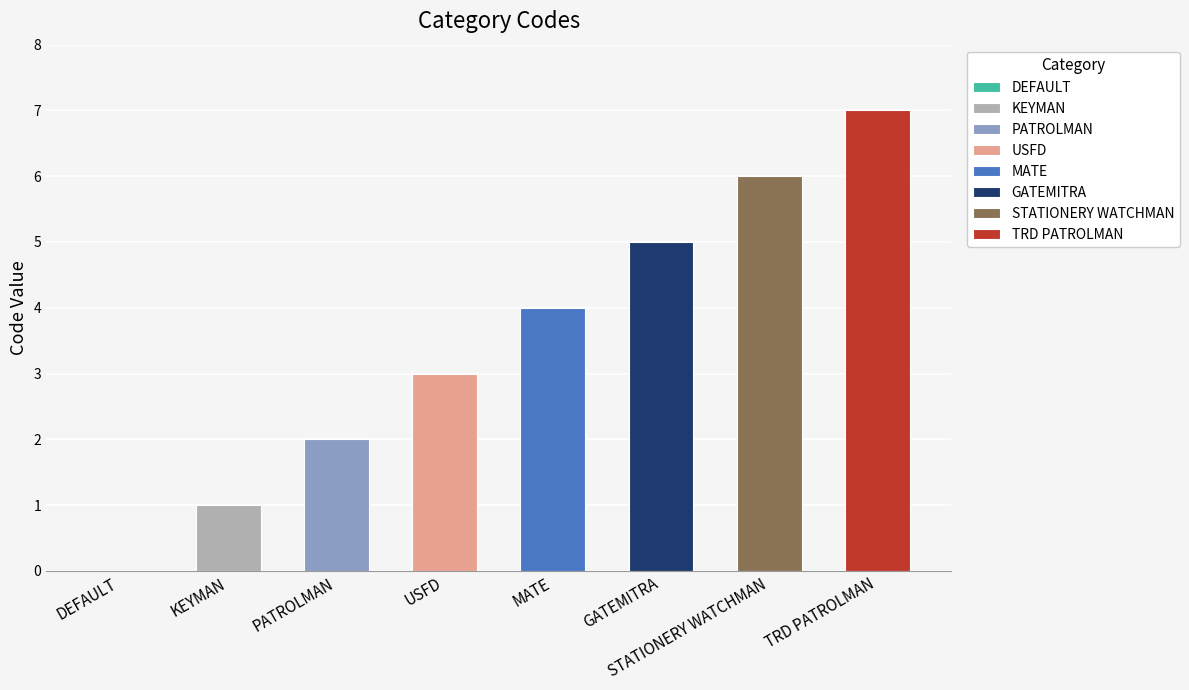

True or false: the data shows 1 at PATROLMAN.

False